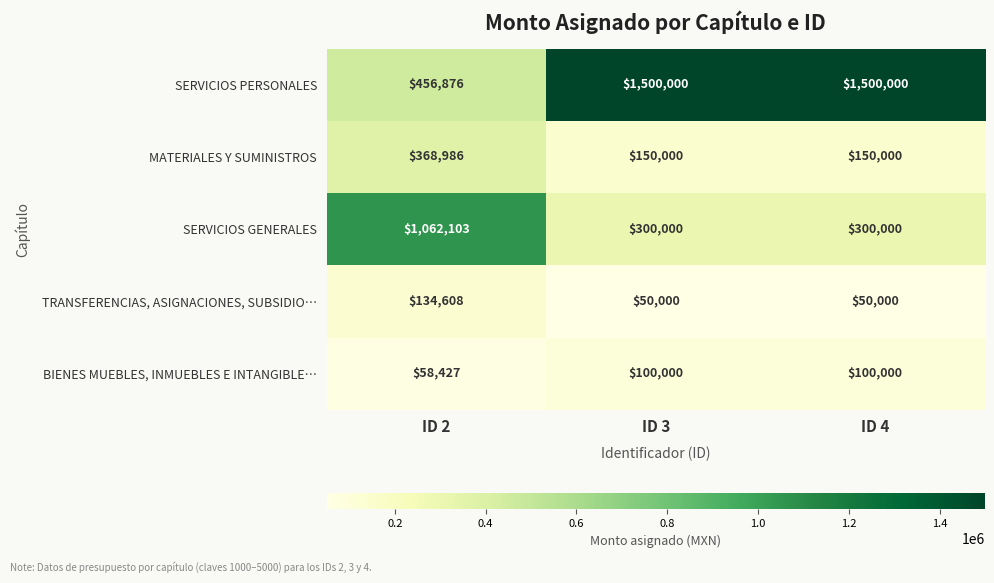

At which label does MATERIALES Y SUMINISTROS reach its peak?

ID 2